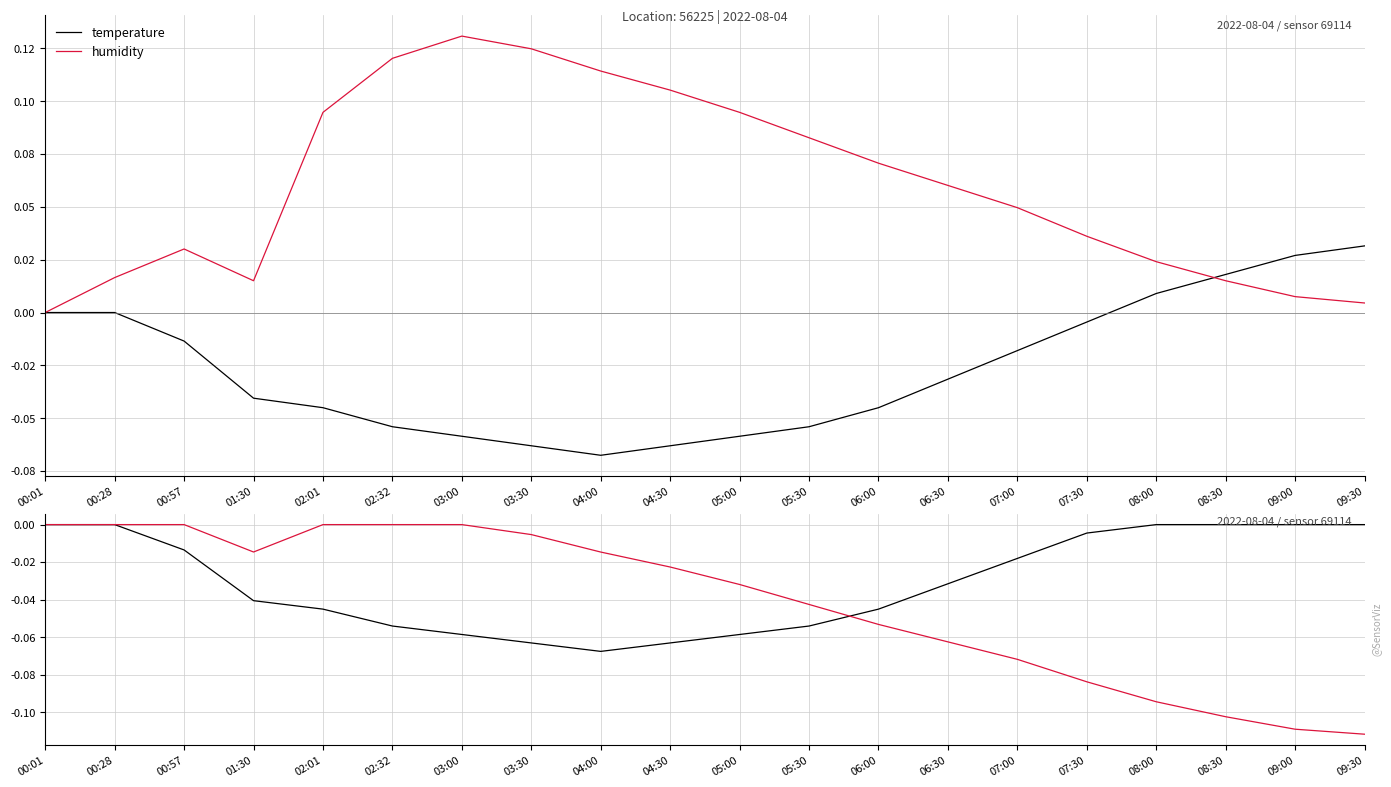

At 02:32, list the series in order from smallest to largest.

temperature, humidity